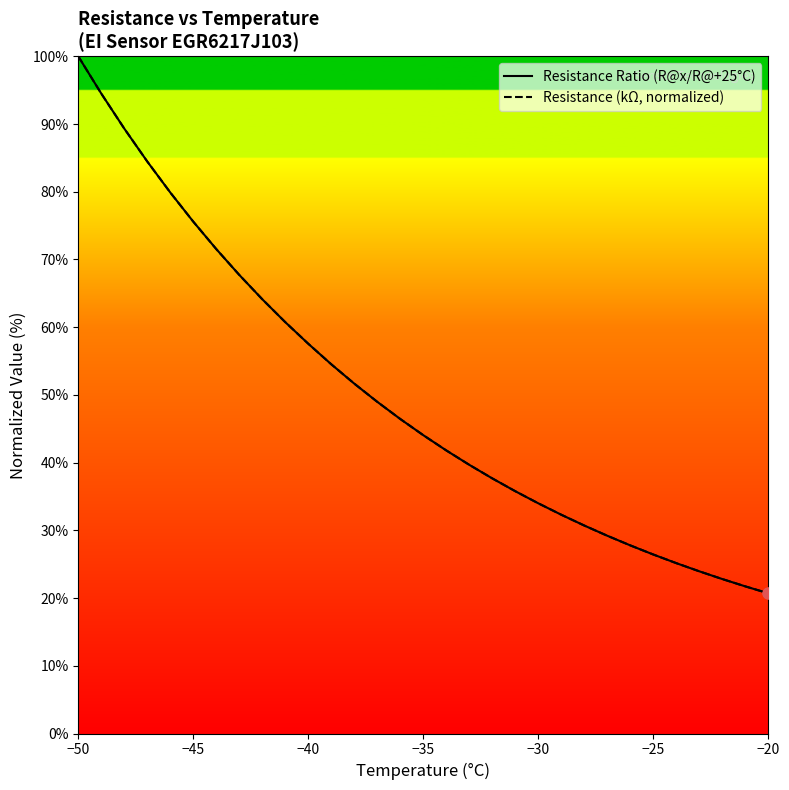

Which series contains the lowest Y value?

Resistance Ratio (R@x/R@+25°C)